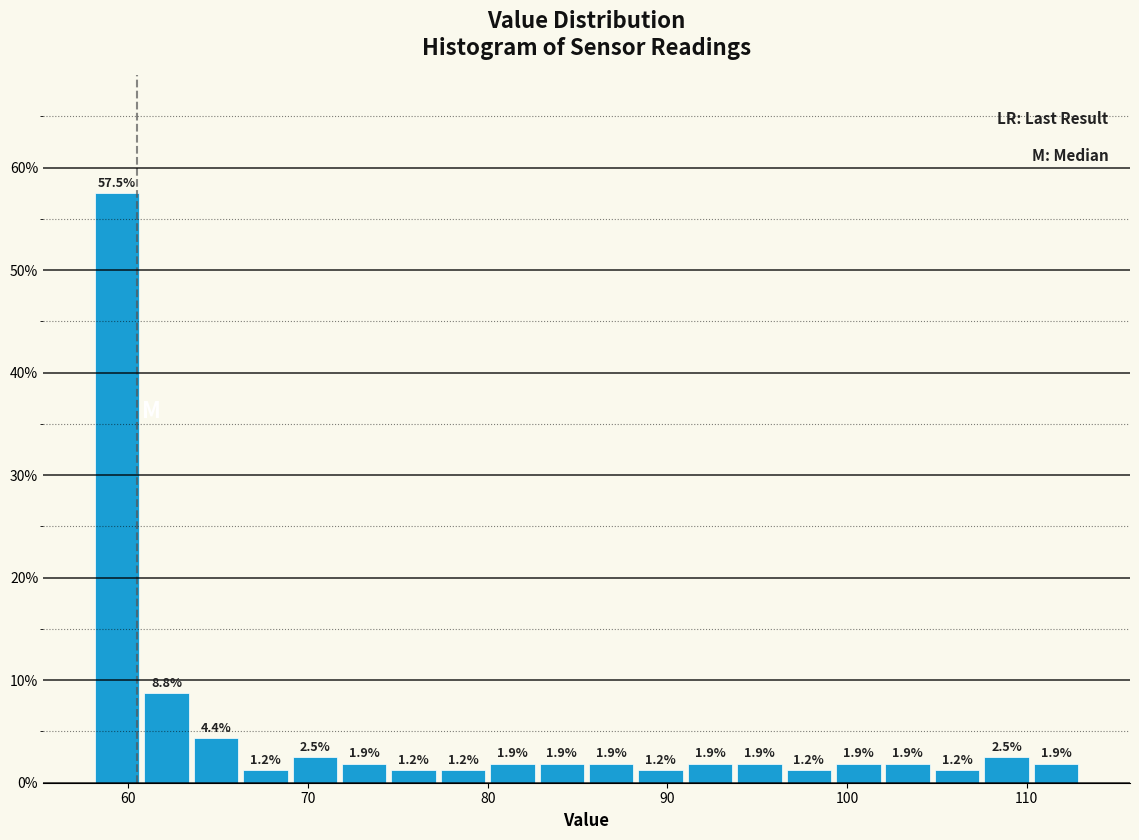

Read against the x-axis, roughly where is the centre of the tallest bar?

59